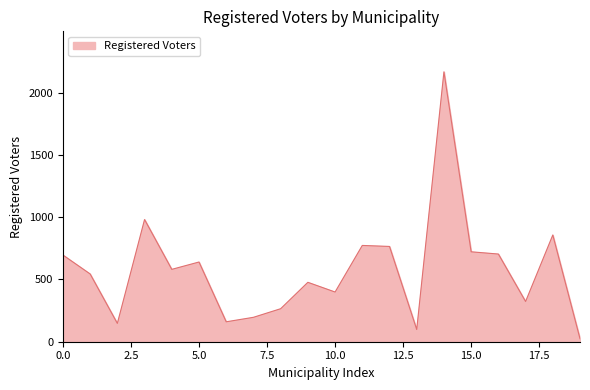

What is the maximum value shown in the chart?

2167